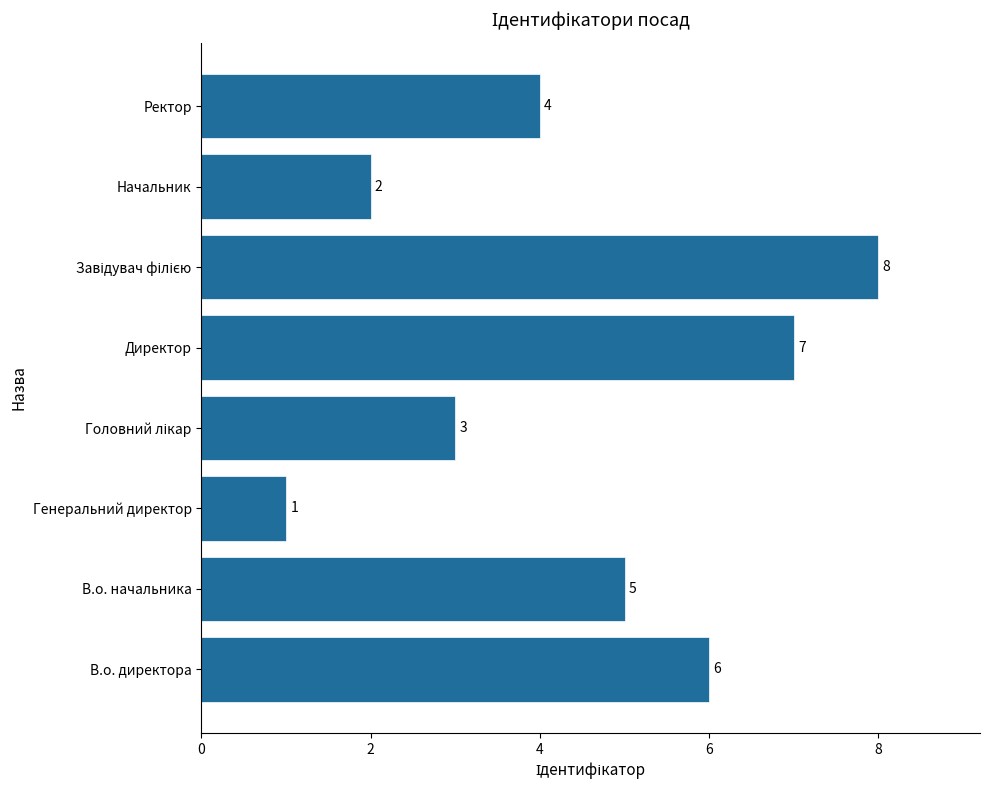

How many bars are there in total?

8